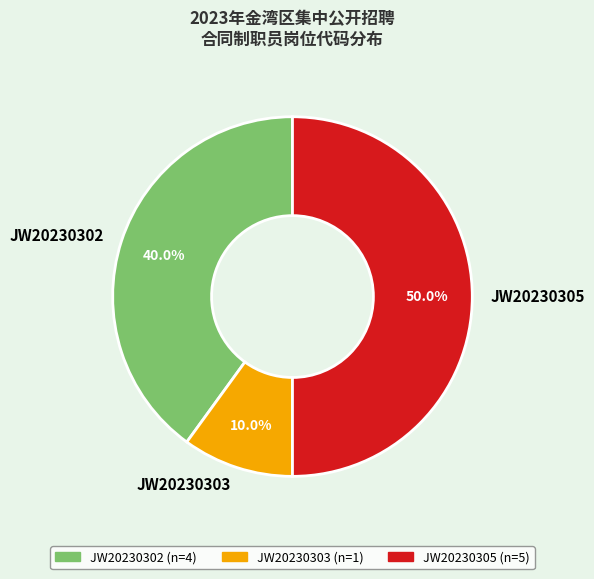

Is JW20230302 the majority of the pie?

No